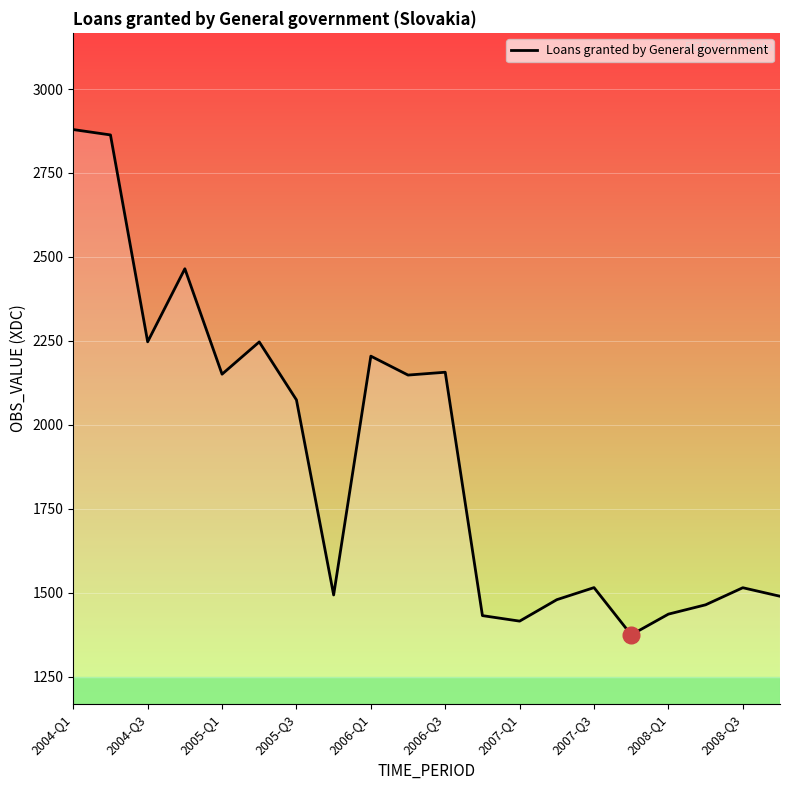

Does the chart have visible grid lines?

Yes